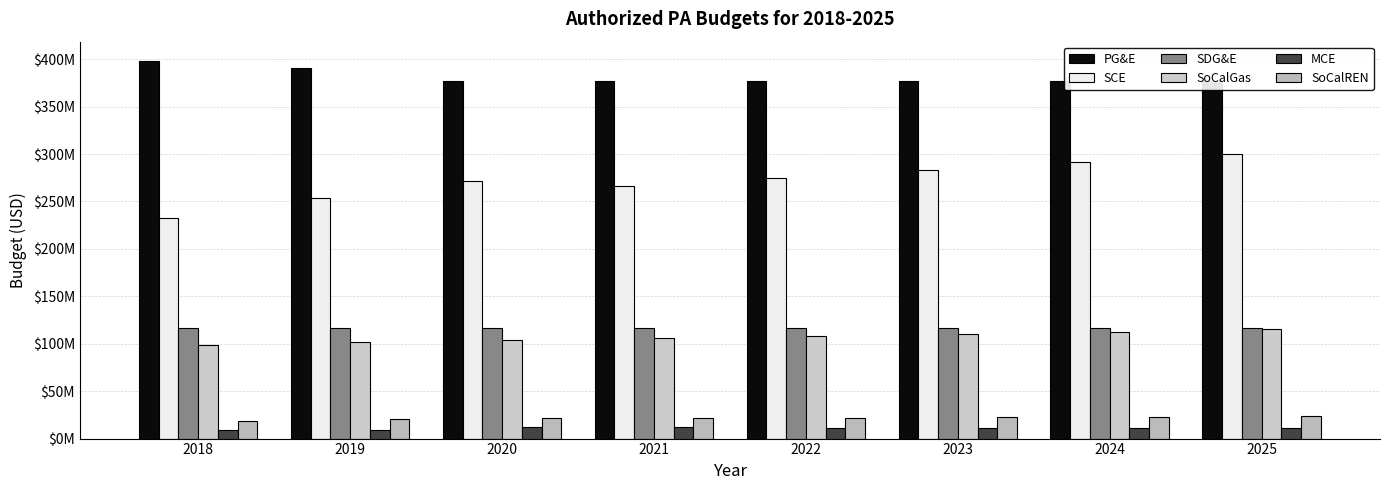

Where does the MCE series first go above 10998000?

2020